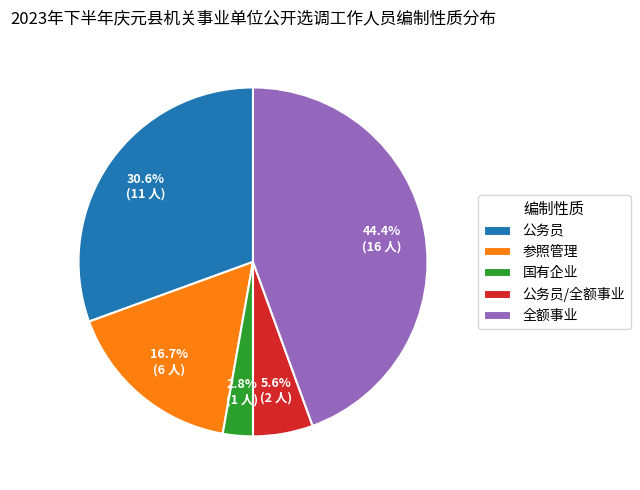

What percentage is the 参照管理 slice, to the nearest percent?

17%